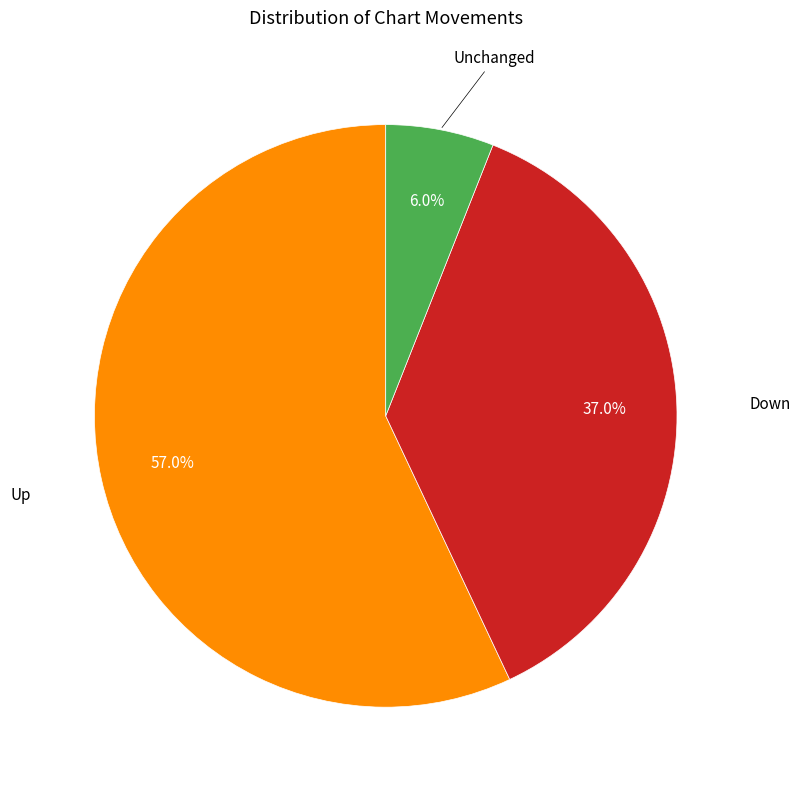

Does any single category account for the majority?

Yes